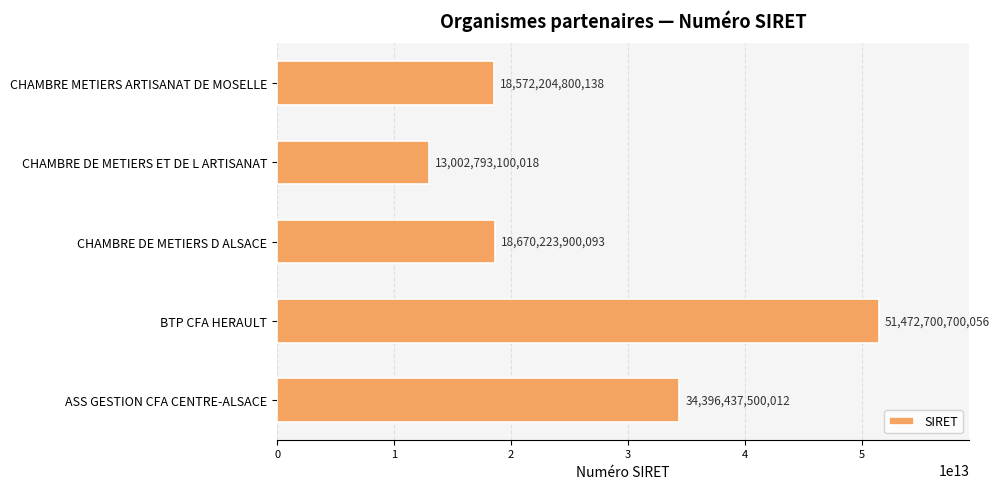

True or false: the data shows 23505804290121 at ASS GESTION CFA CENTRE-ALSACE.

False